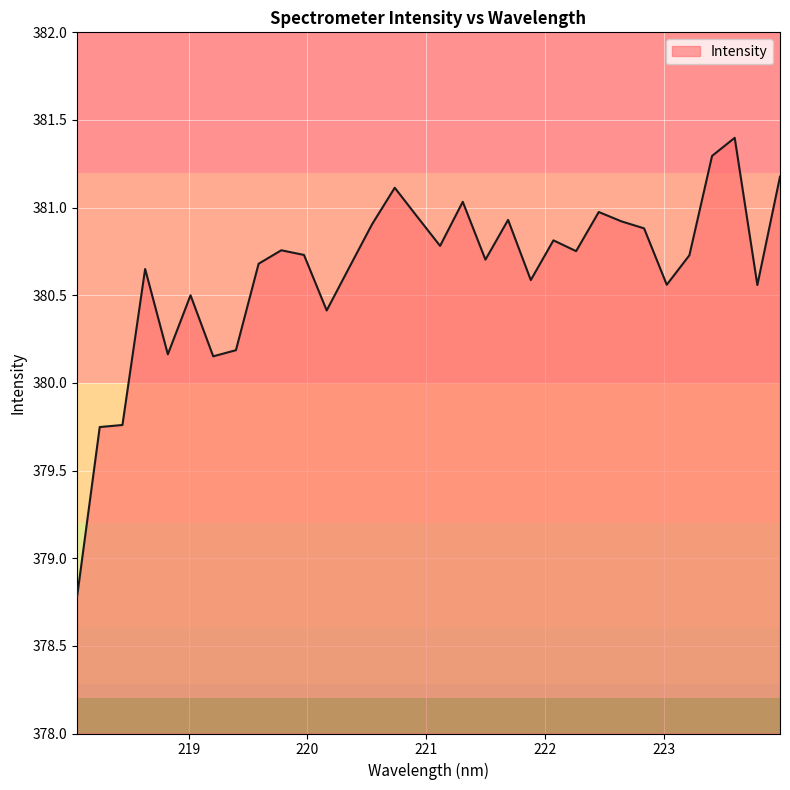

True or false: there are more than 1 points higher than both neighbors.

True